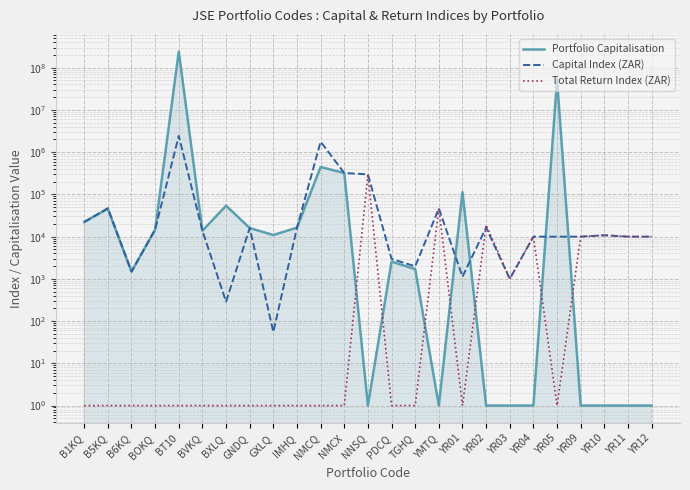

Where is the first local minimum for Capital Index (ZAR)?

B6KQ